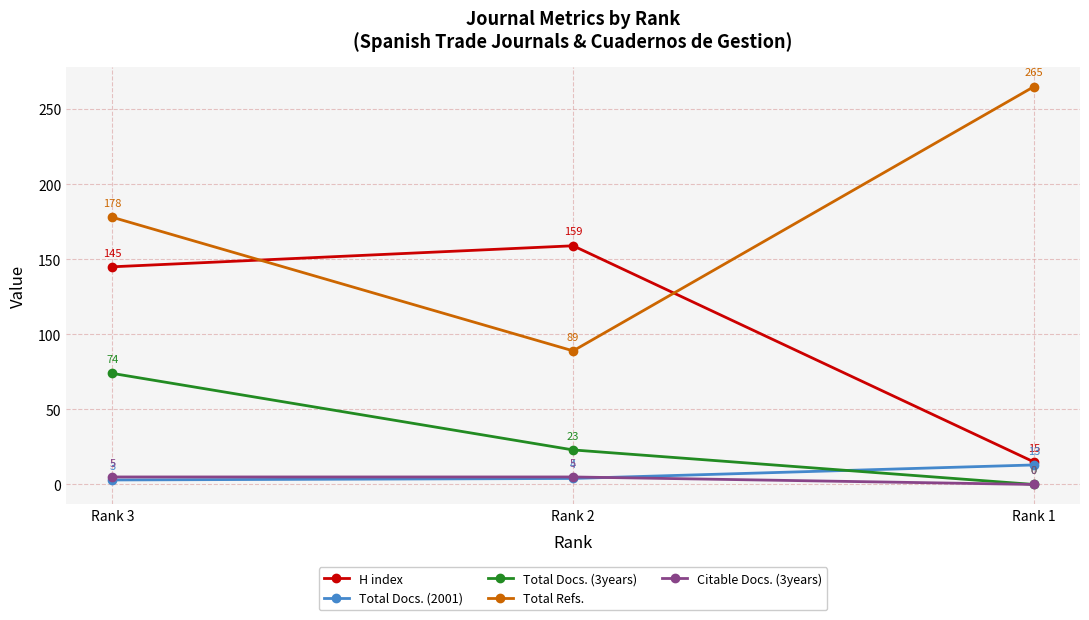

The Citable Docs. (3years) series shows 0 at Rank 1. True or false?

True